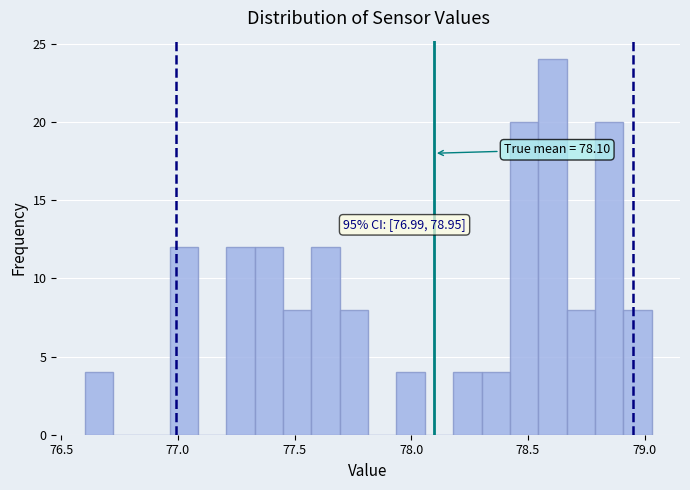

Read against the x-axis, roughly where is the centre of the tallest bar?

78.60